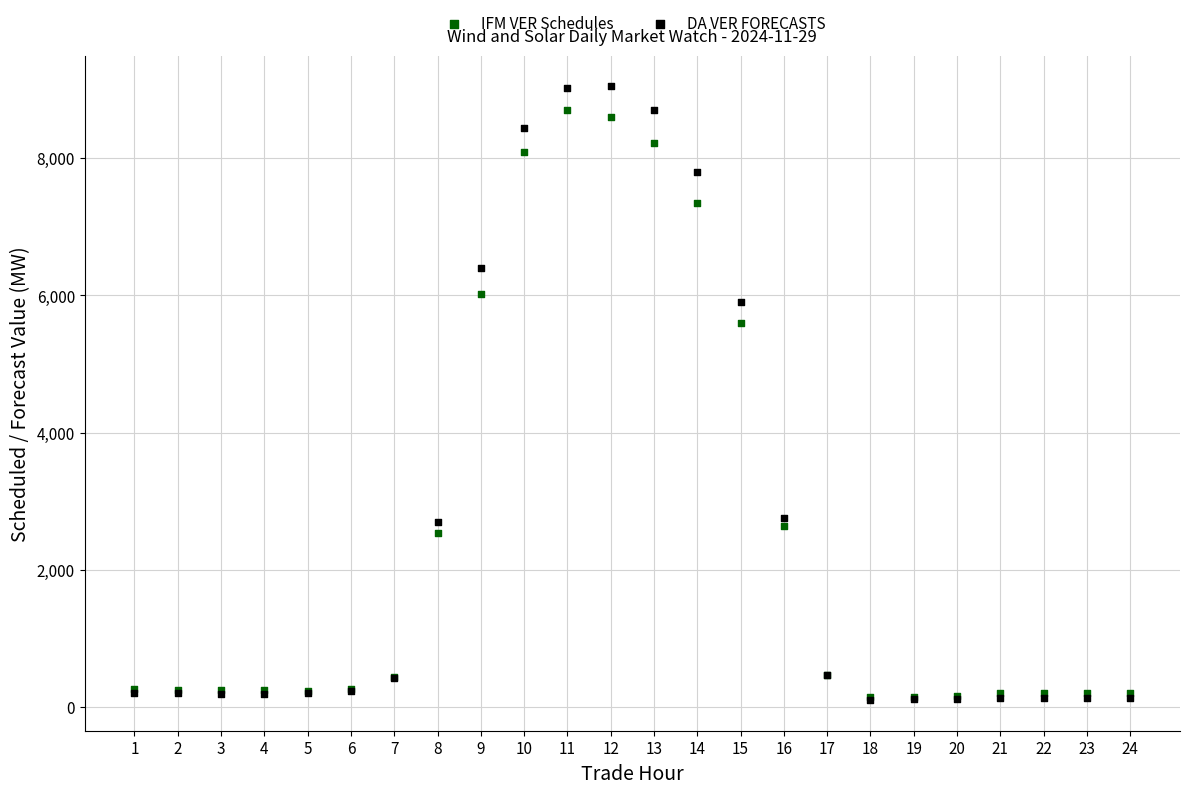

Across all series, what Y value is closest to 4575?

5602.3